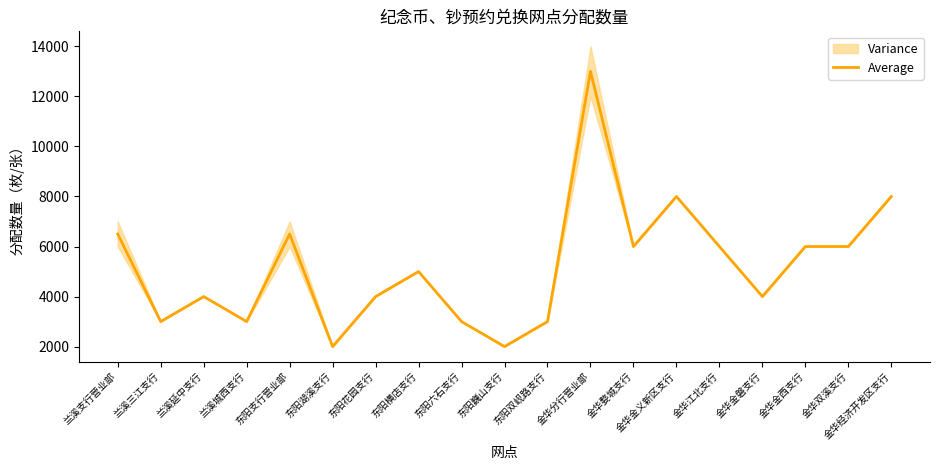

How many points are lower than both their immediate neighbors (excluding endpoints)?

6